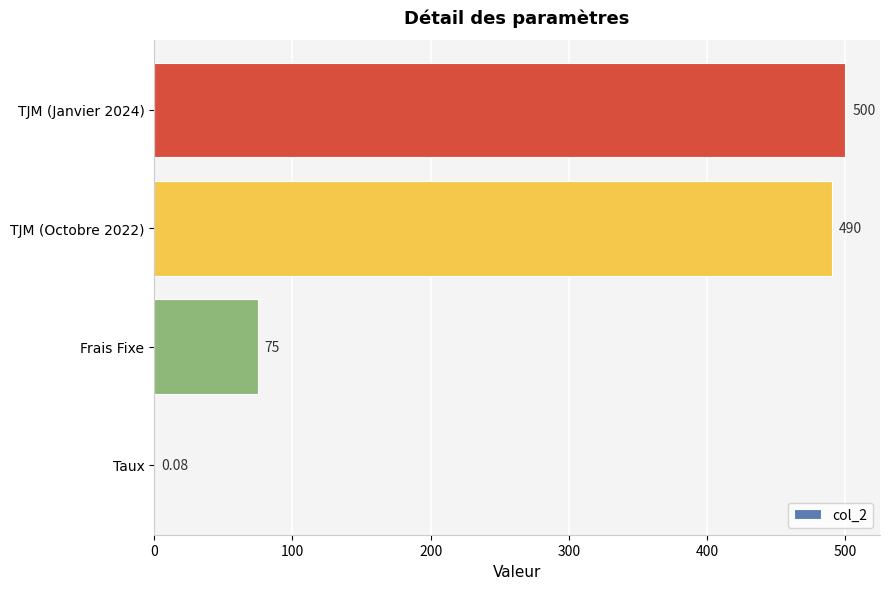

Which has a higher value, TJM (Janvier 2024) or TJM (Octobre 2022)?

TJM (Janvier 2024)